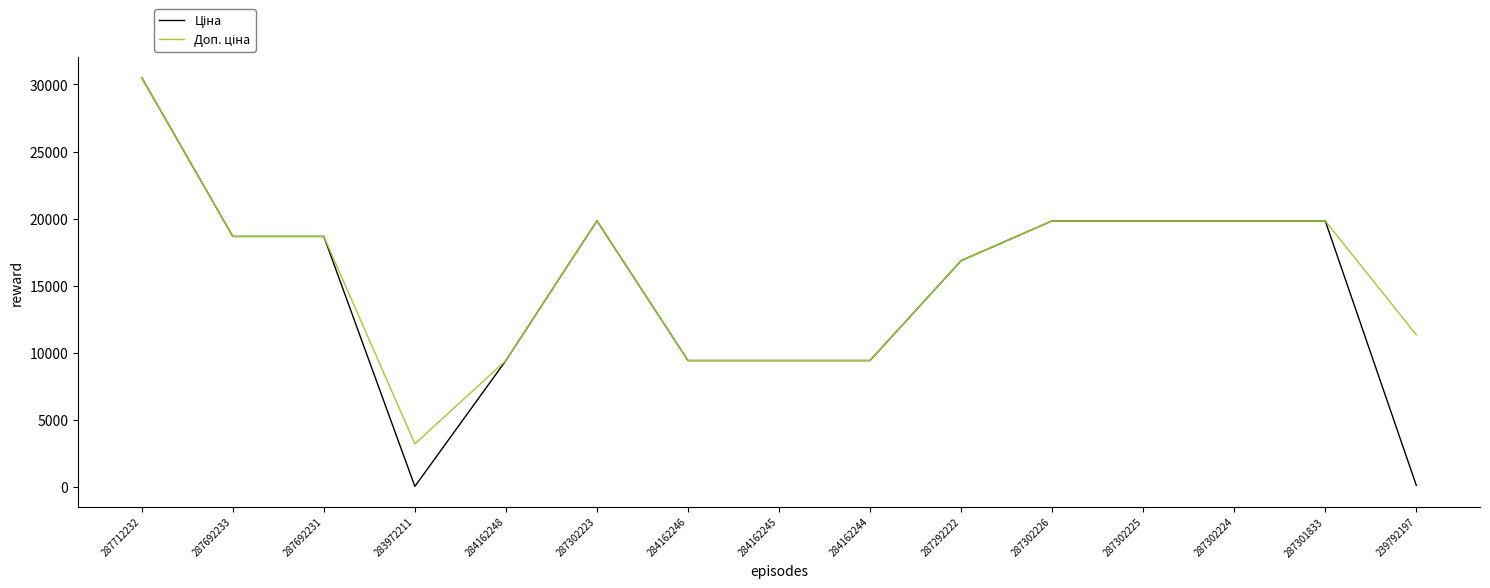

At which category is the sum across all series the highest?

287712232